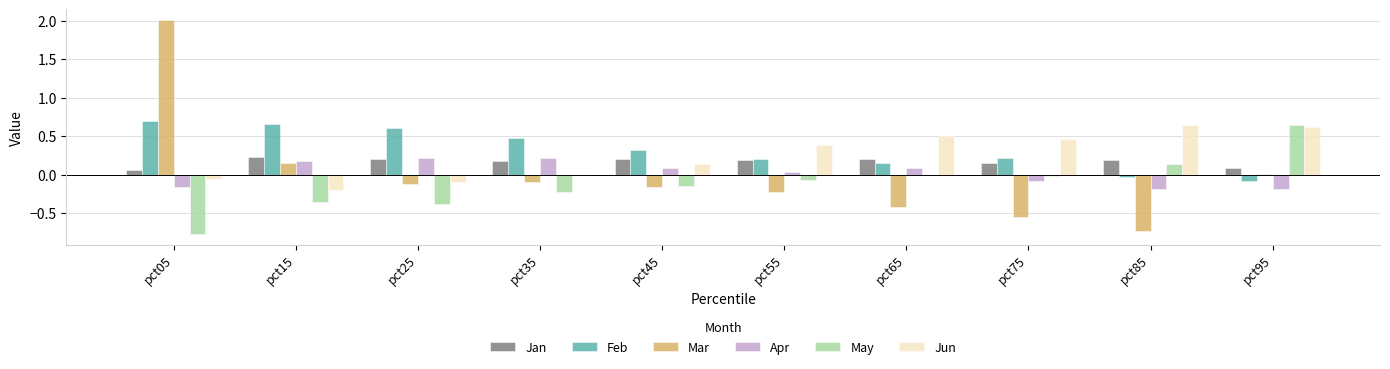

Between pct05 and pct65, which series saw the biggest shift?

Mar